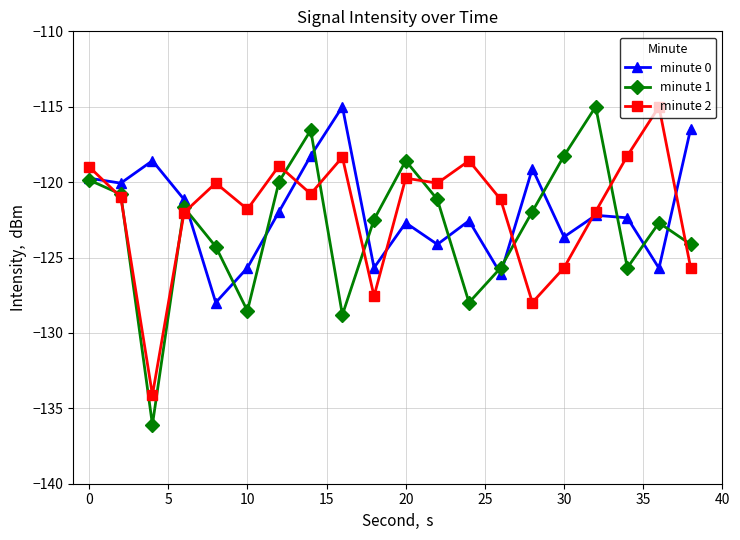

What is the difference between the maximum and minimum values in the minute 1 series?

21.1